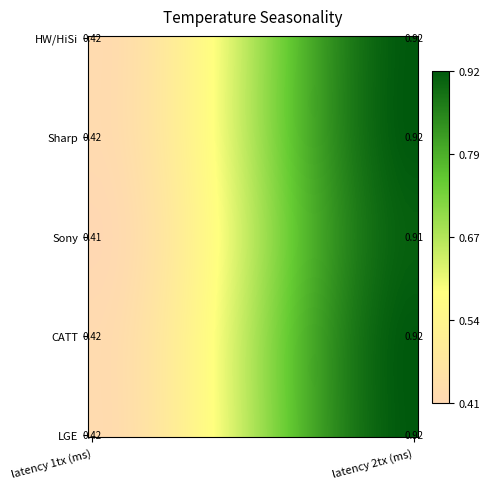

The value of LGE at latency 2tx (ms) is 1.6. True or false?

False